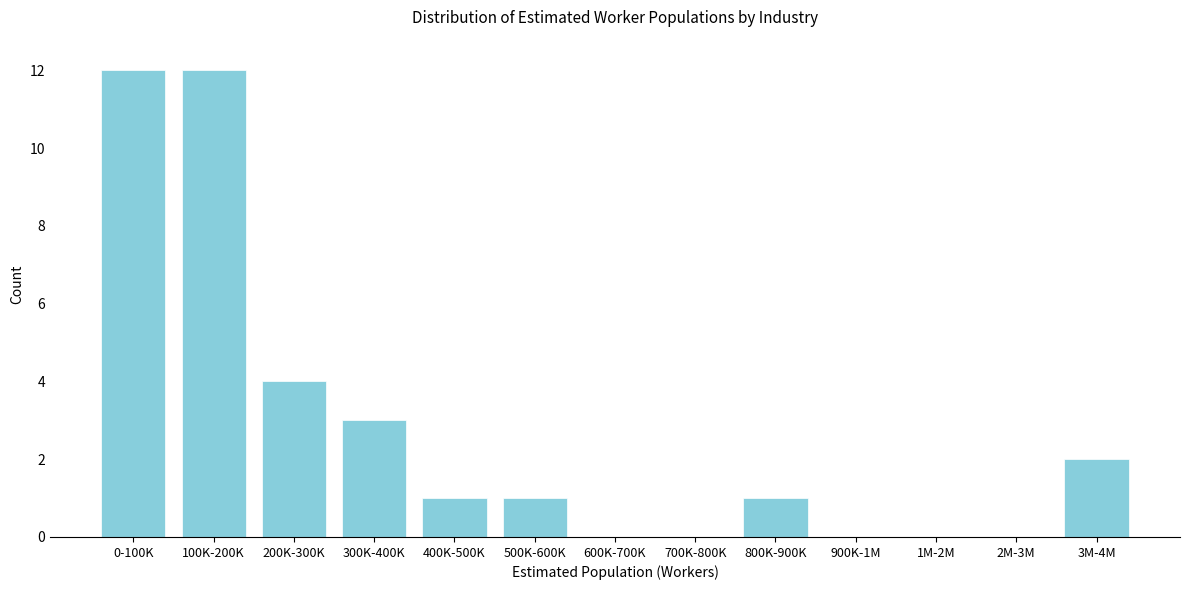

Reading left to right, transcribe all the data shown in this chart.

0-100K=12	100K-200K=12	200K-300K=4	300K-400K=3	400K-500K=1	500K-600K=1	600K-700K=0	700K-800K=0	800K-900K=1	900K-1M=0	1M-2M=0	2M-3M=0	3M-4M=2